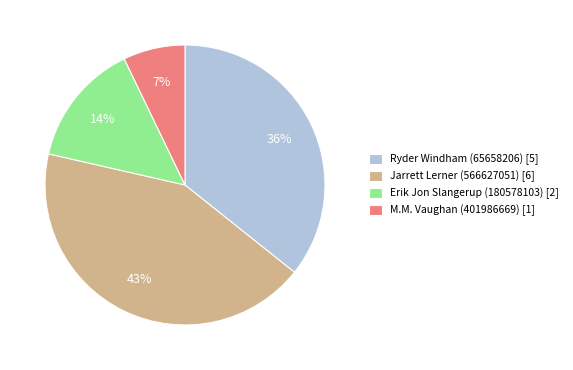

Combined, do M.M. Vaughan (401986669) and Ryder Windham (65658206) account for over 50%?

No